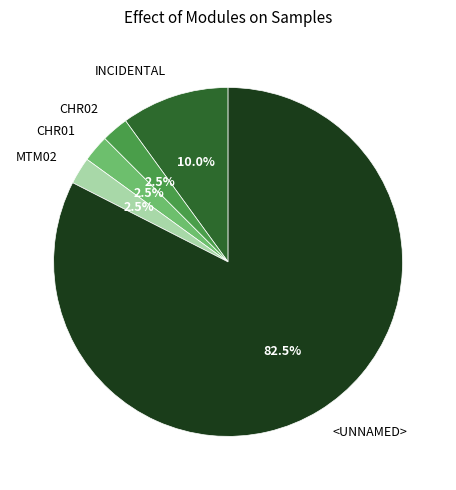

Does CHR02 account for over 50% of the chart?

No